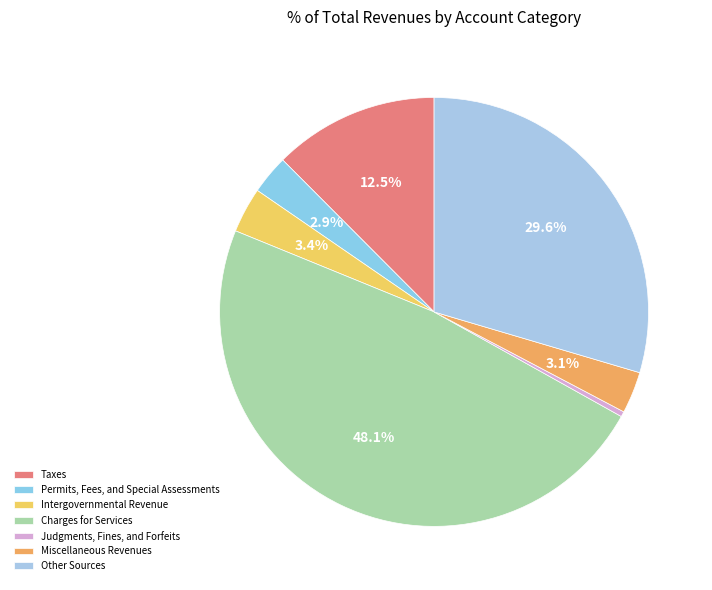

Which category has the smallest portion of the pie?

Judgments, Fines, and Forfeits